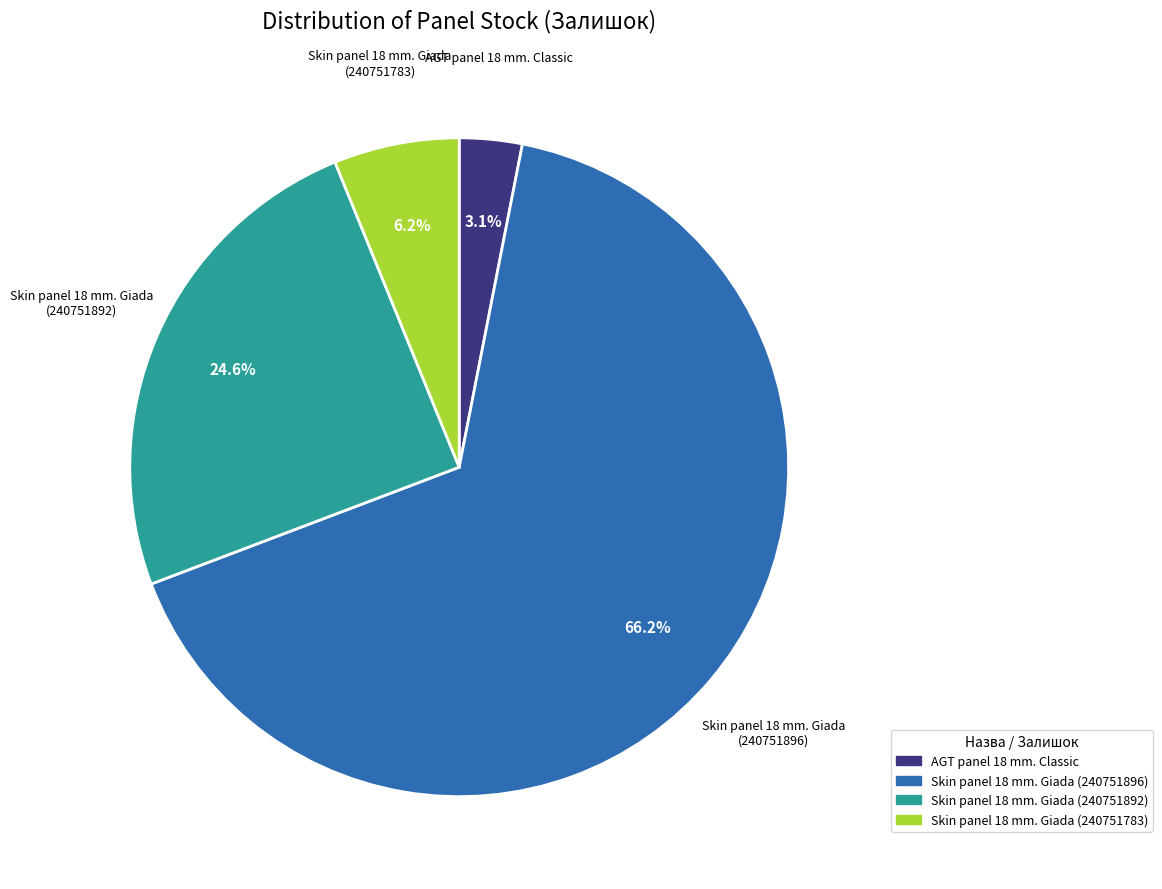

To the nearest percent, what is the difference between the largest and smallest slice percentages?

63%